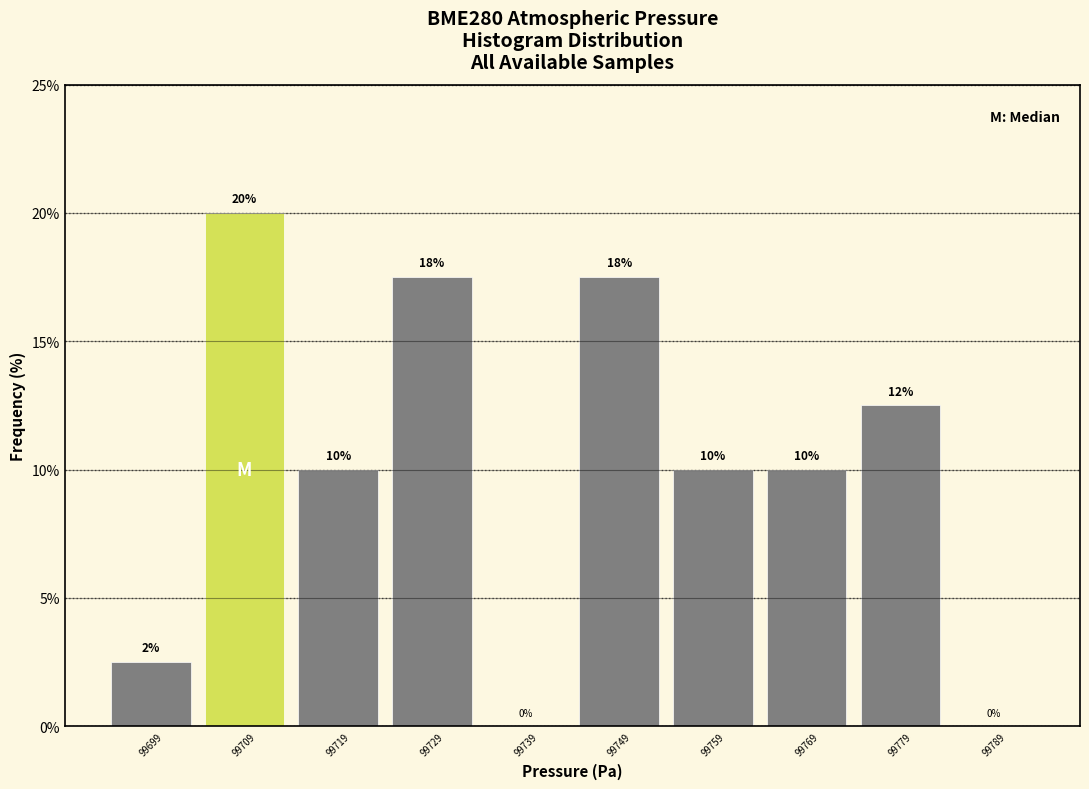

Over which range of the x-axis is the bar tallest?

99704 to 99714